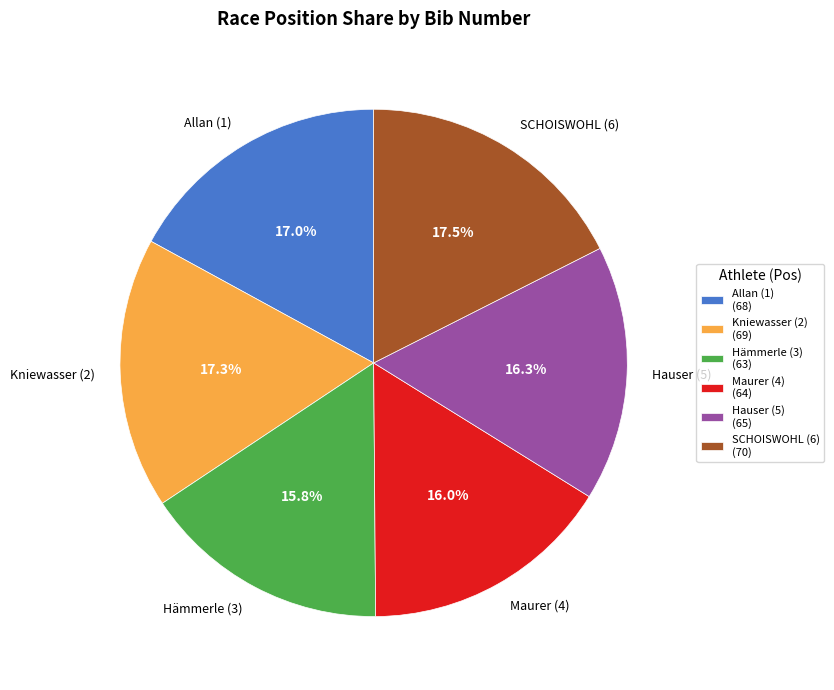

To the nearest percent, what is the difference between the Hämmerle (3) and Allan (1) slice percentages?

1%